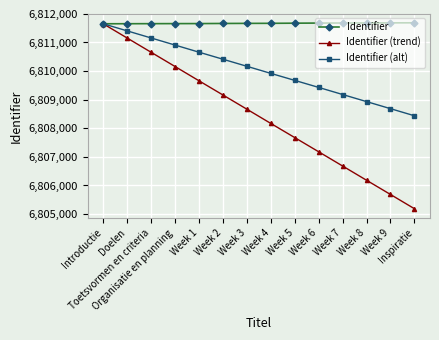

Is it true that Identifier equals 10915563 at Inspiratie?

False